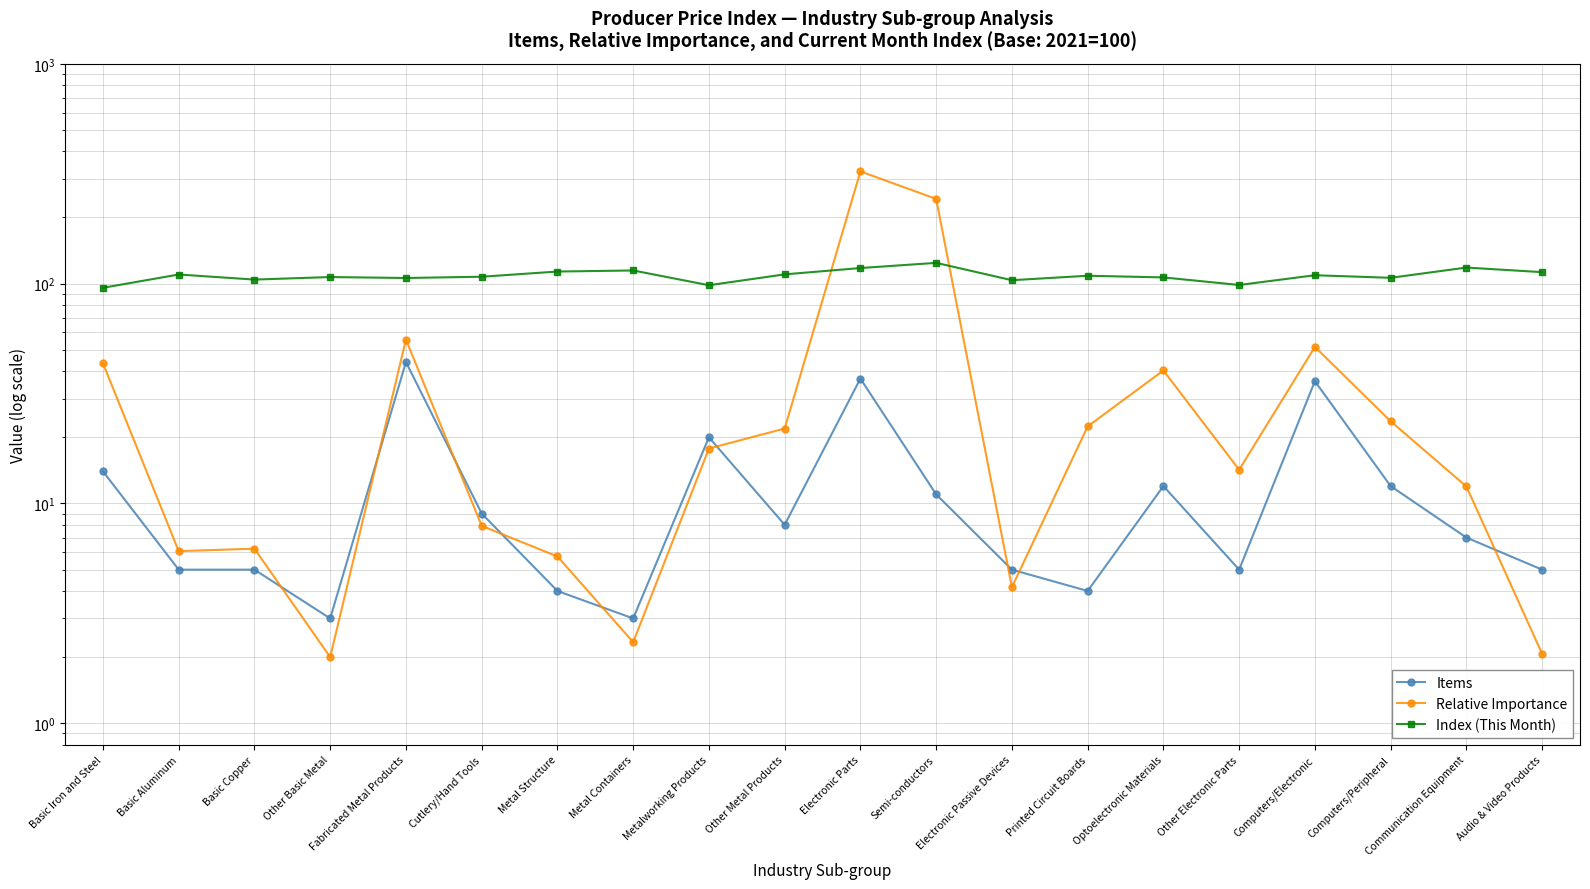

What are all the series names shown in the legend?

Items, Relative Importance, Index (This Month)